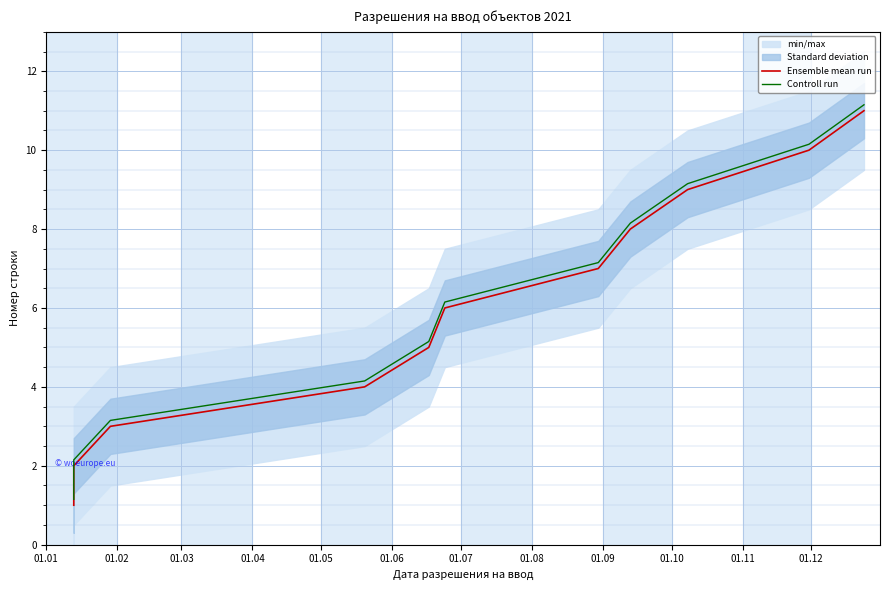

The Ensemble mean run series shows 1.9 at 01.08. True or false?

False